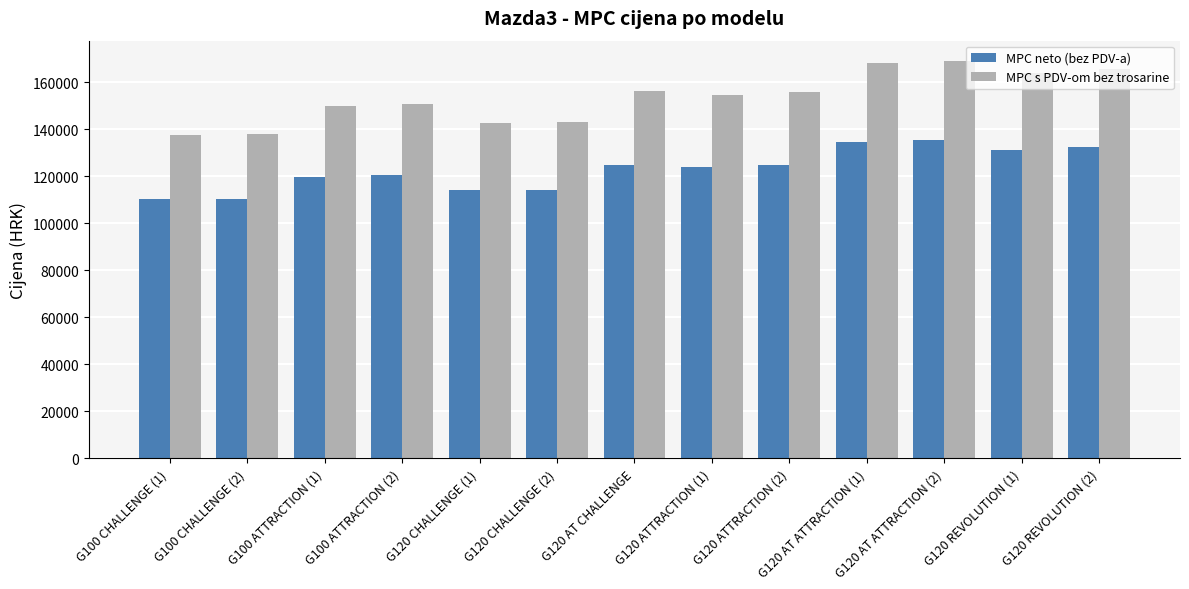

What is the maximum value for MPC s PDV-om bez trosarine?

169290